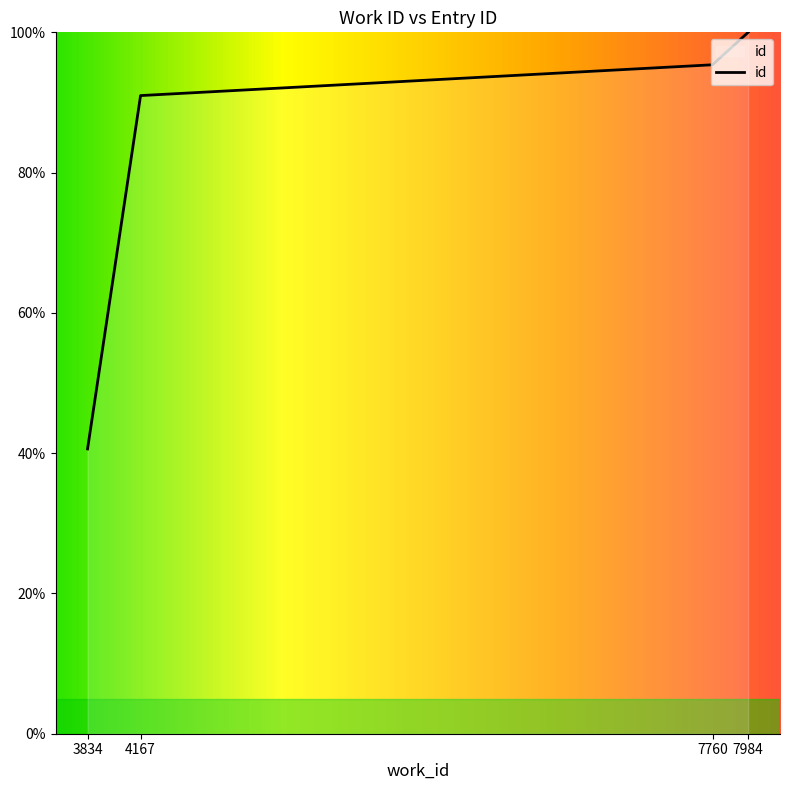

What is the difference between the maximum and minimum values?

59.4